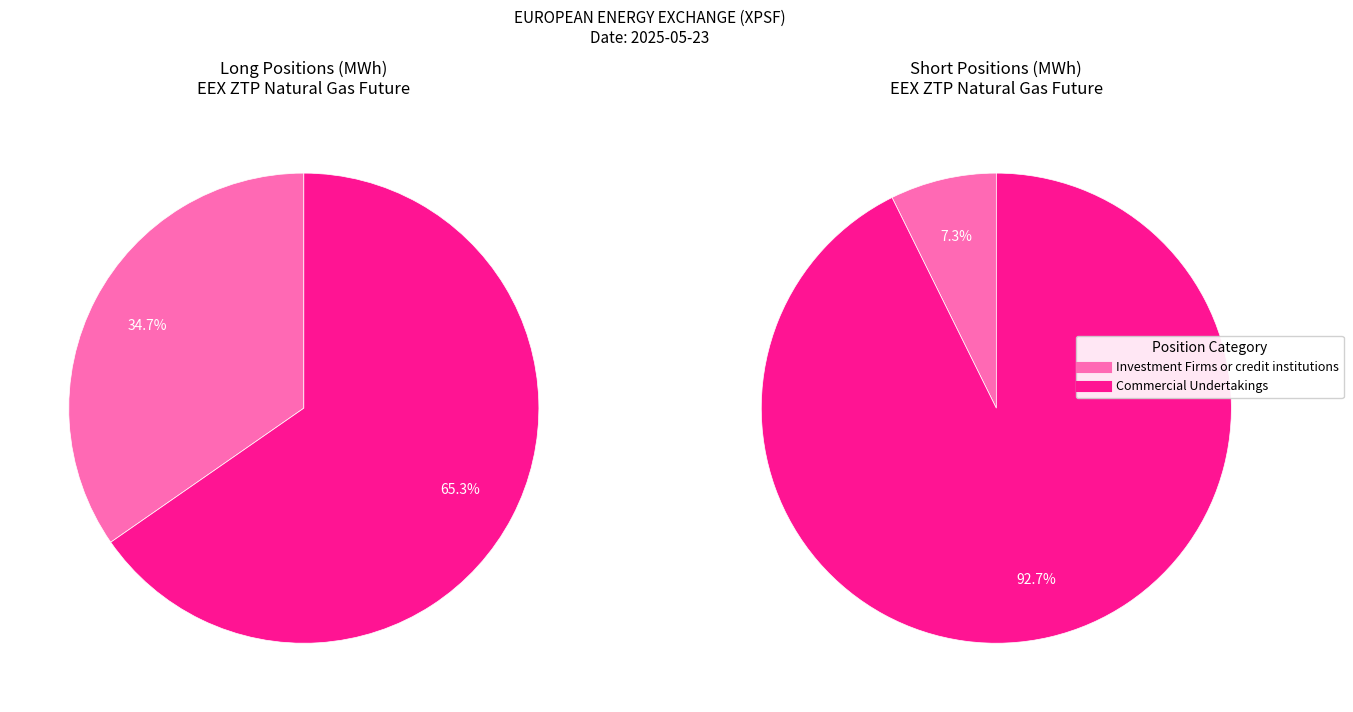

Which category accounts for the majority?

Commercial Undertakings